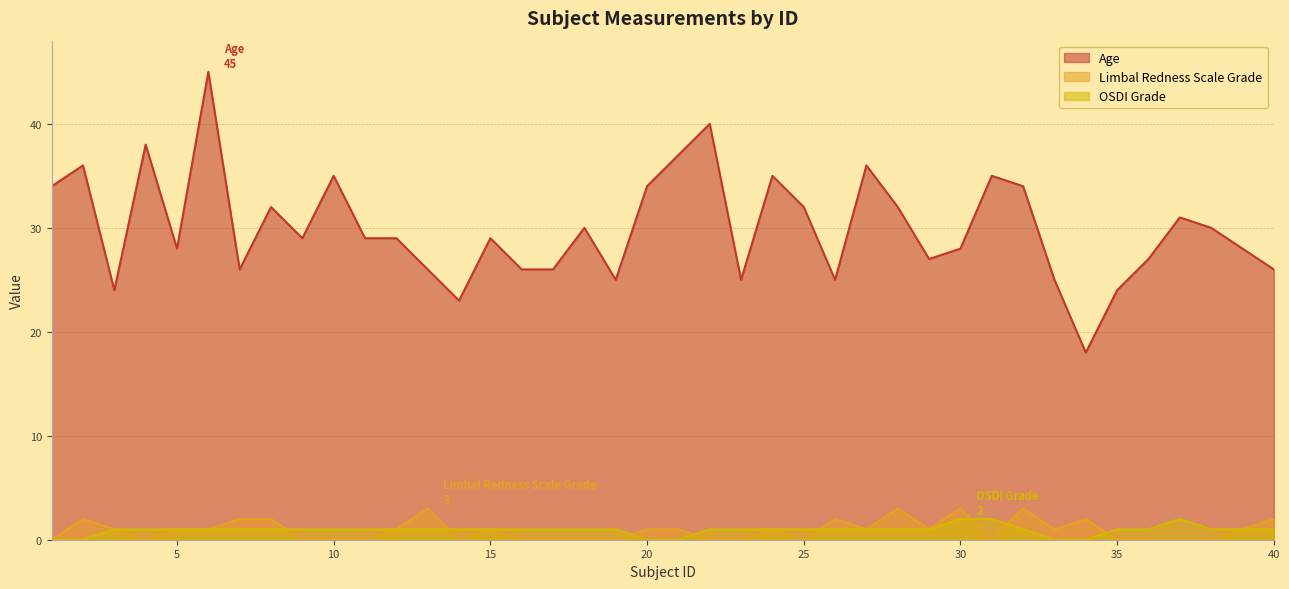

Count the number of data series in this chart.

3